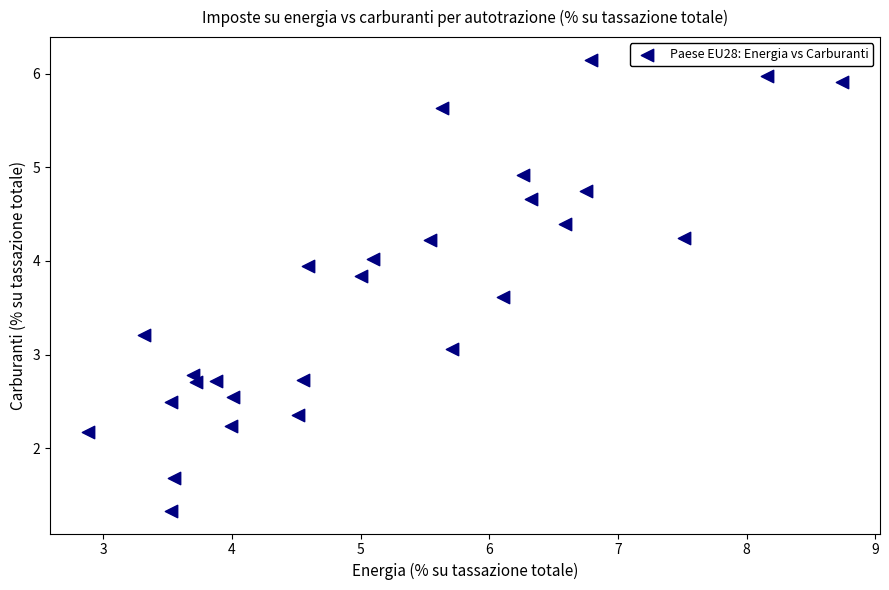

What is the range of Y values (max minus min)?

4.8